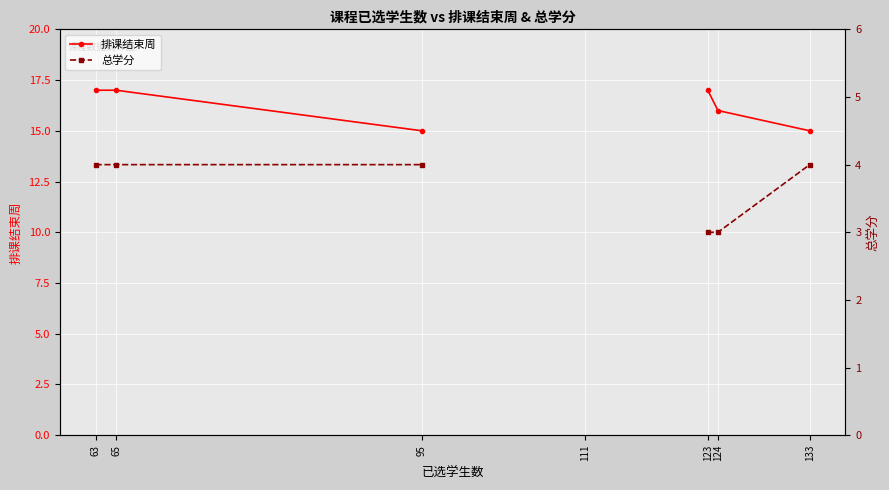

Does the chart display data point markers on the line(s)?

Yes